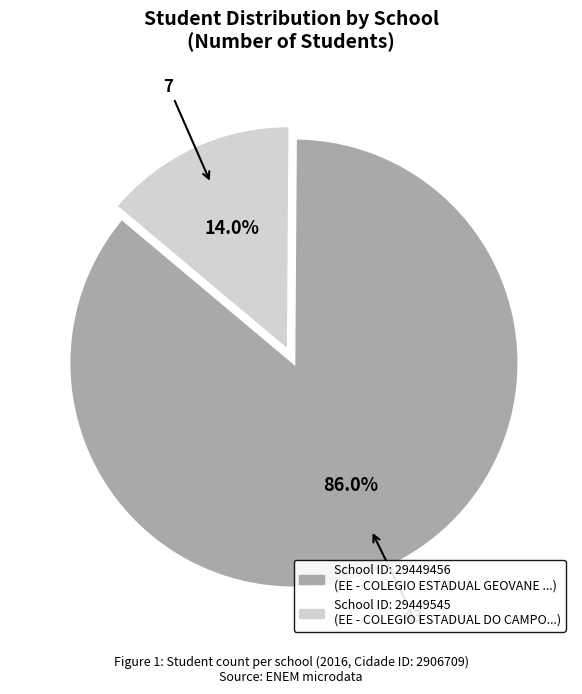

Is there a majority slice in this chart?

Yes